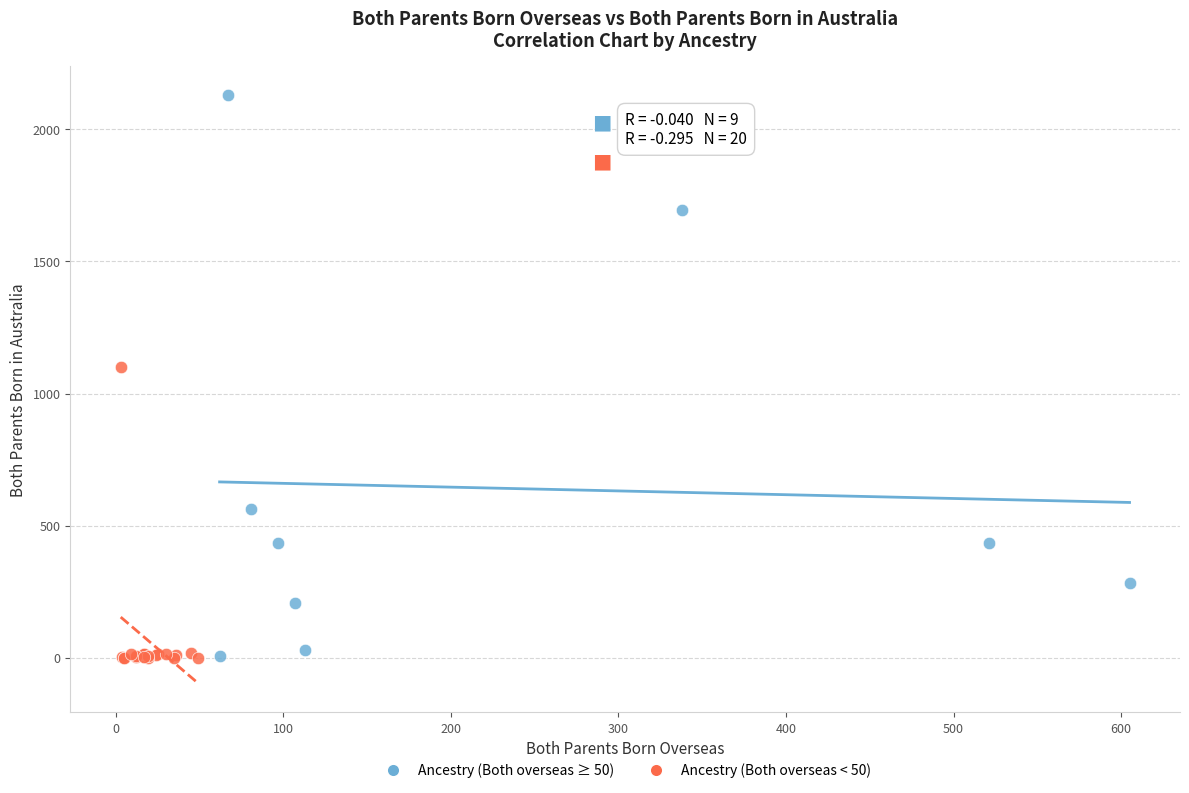

Which series reaches the maximum Y coordinate?

Ancestry (Both overseas ≥ 50)